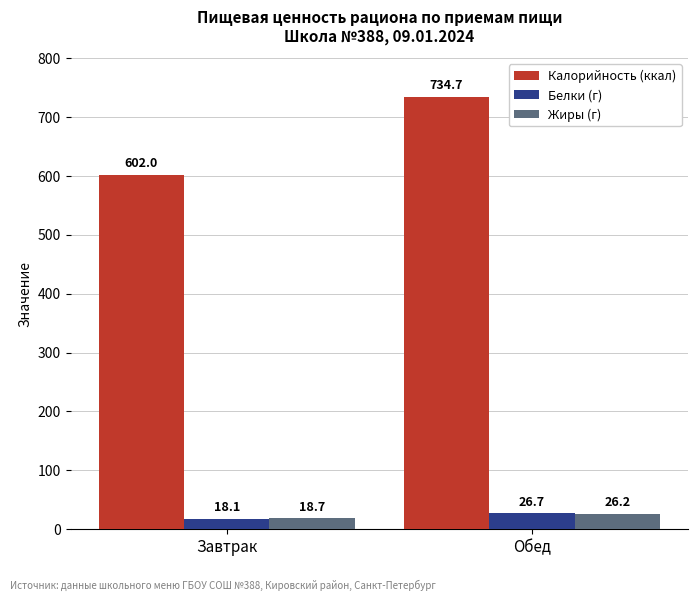

At which label does Жиры (г) reach its peak?

Обед